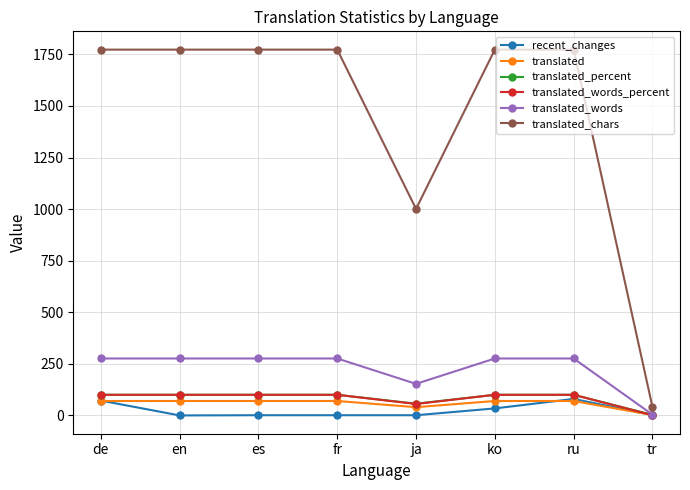

What position from the right is ru?

2